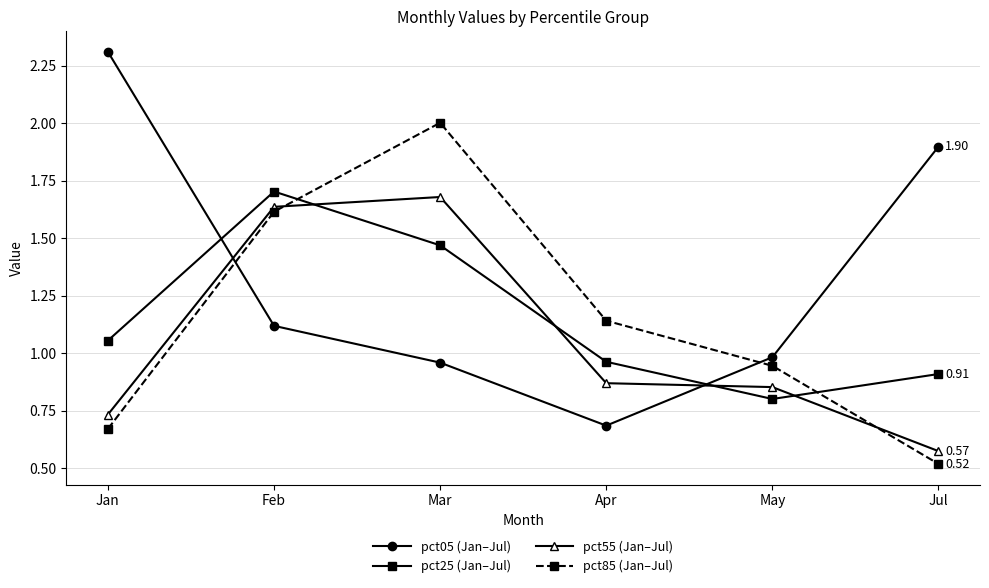

After their last crossing, which series has the higher values: pct55 (Jan–Jul) or pct05 (Jan–Jul)?

pct05 (Jan–Jul)